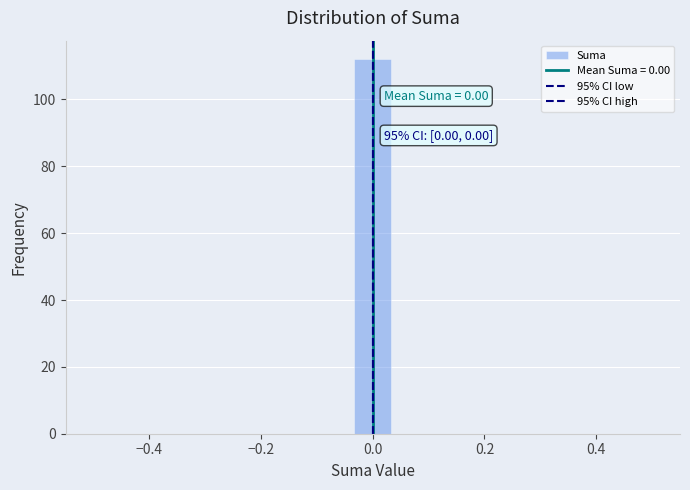

Read against the x-axis, roughly where is the centre of the tallest bar?

0.00